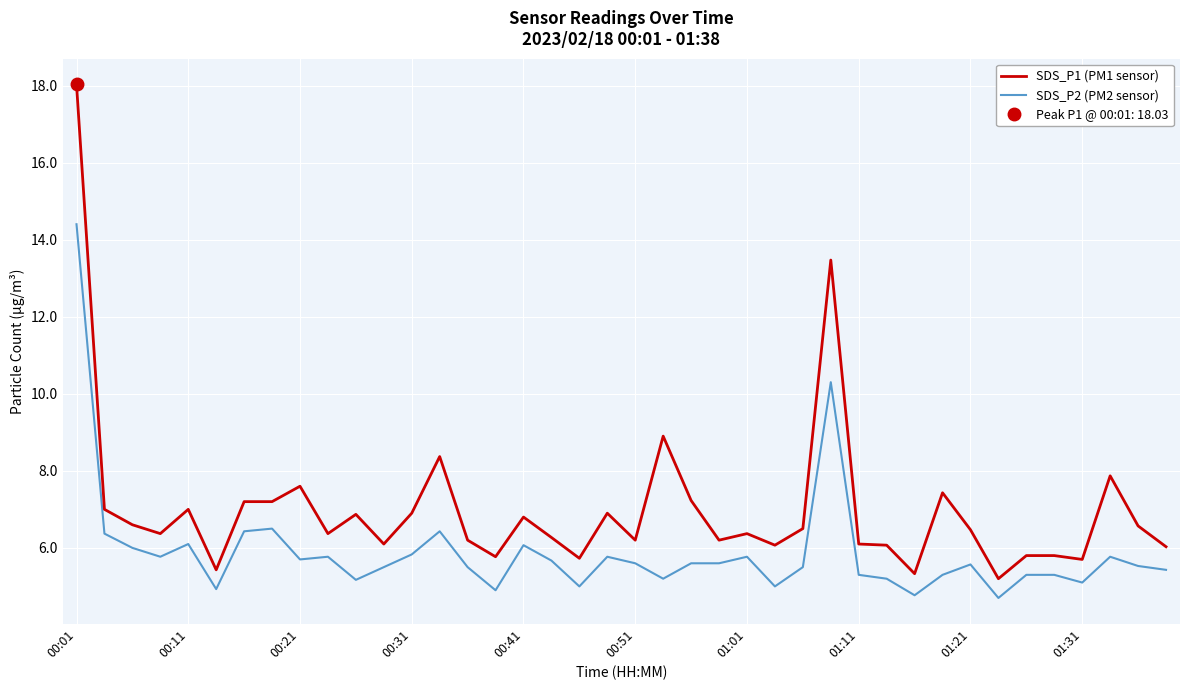

Is it true that SDS_P2 (PM2 sensor) equals 5.3 at 01:11?

True